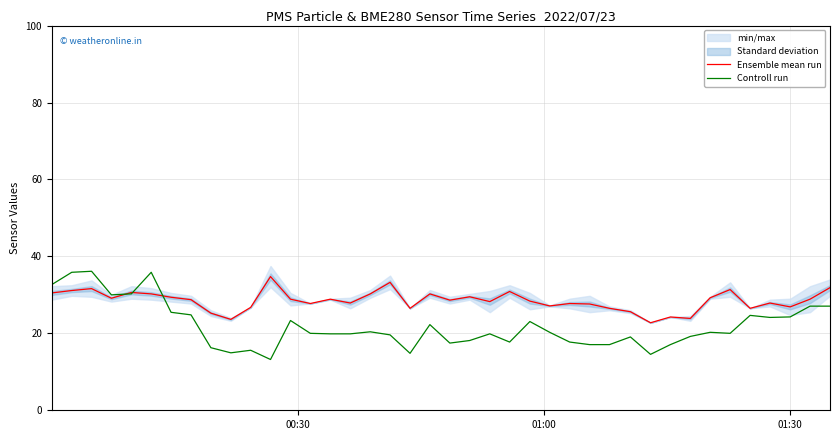

What is the minimum value for Ensemble mean run?

22.8